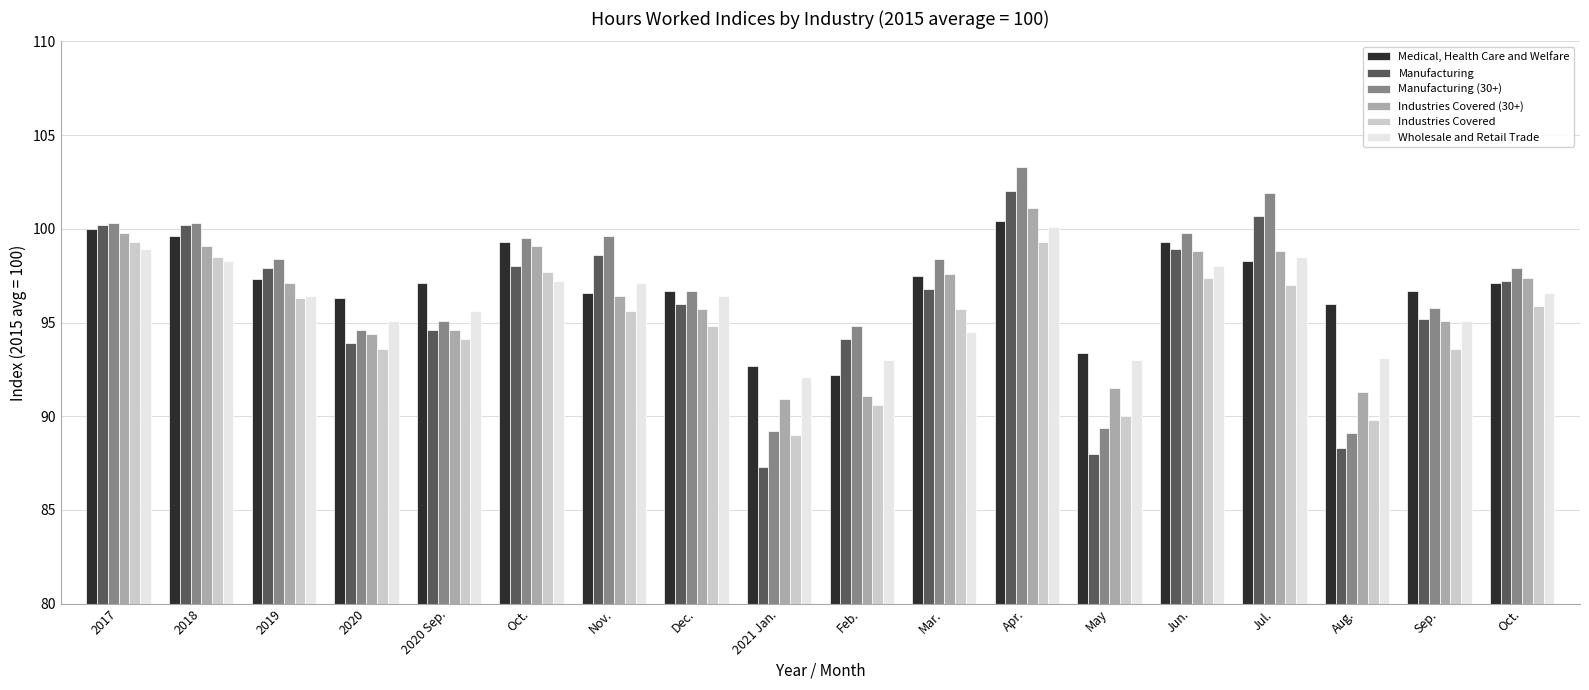

Which category has the lowest value in the Industries Covered series?

2021 Jan.